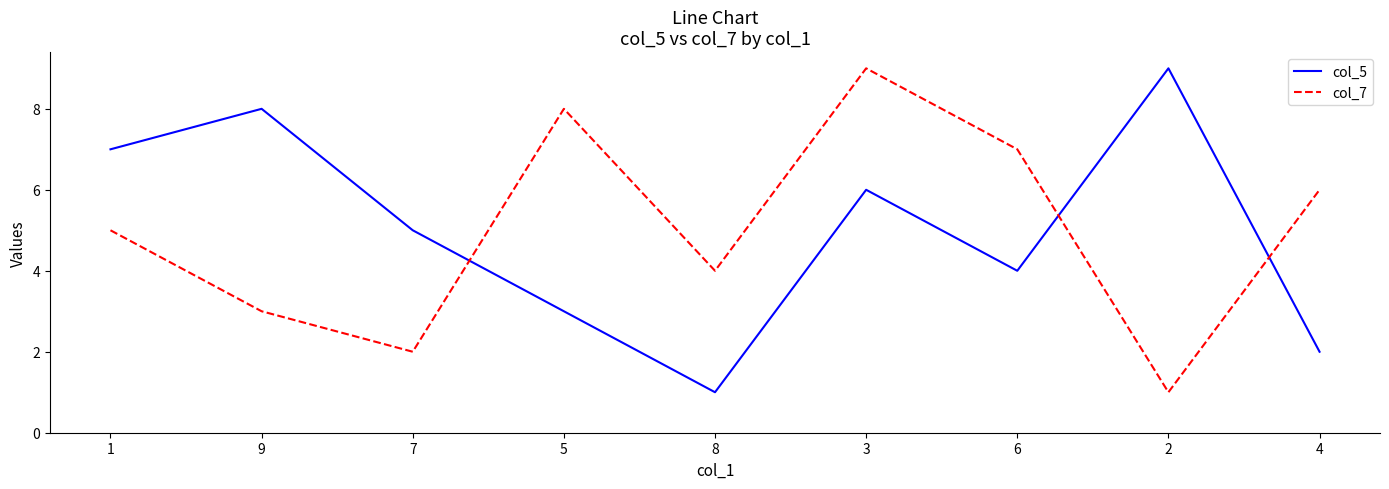

The value of col_7 at 2 is 2. True or false?

False